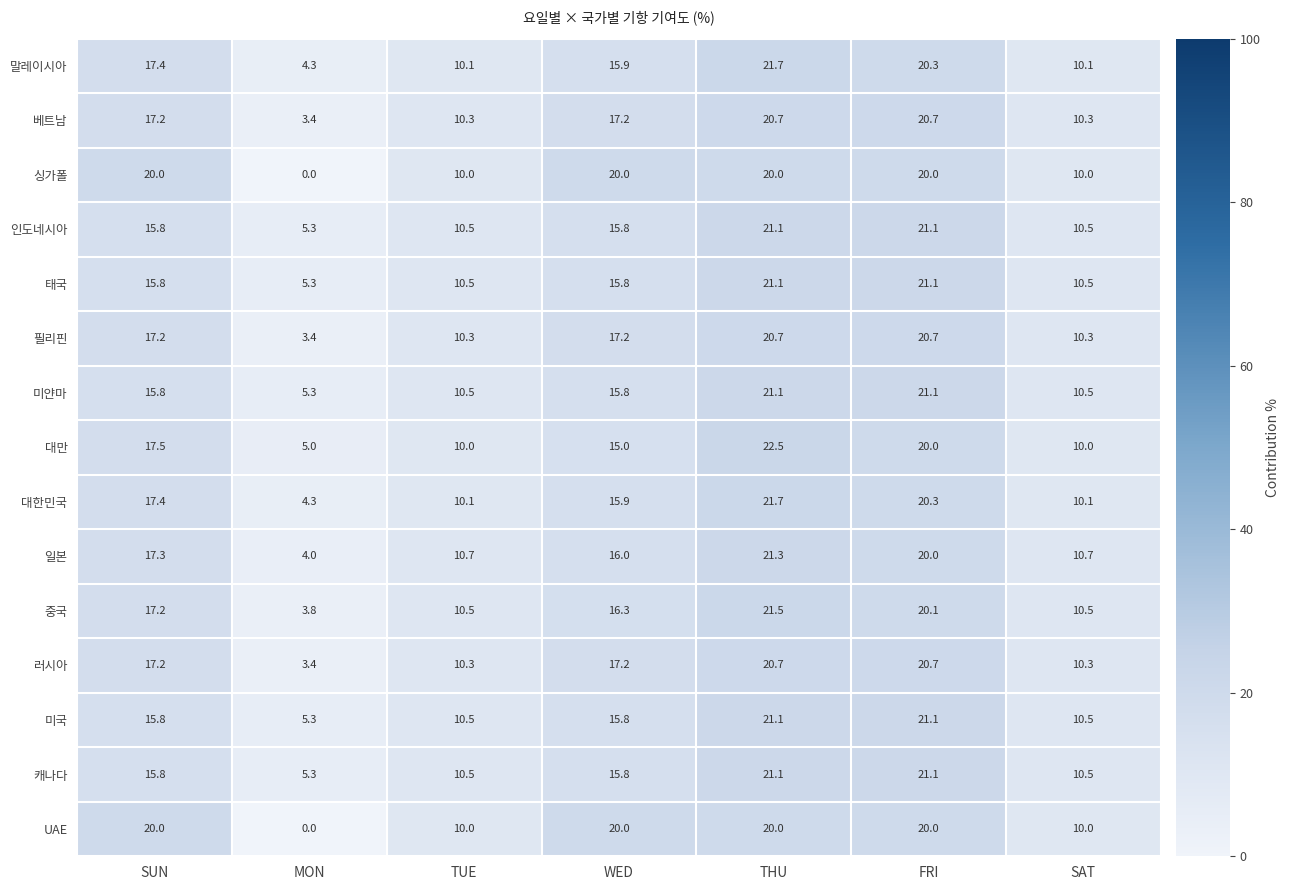

What is the total value across all series at TUE?

154.8